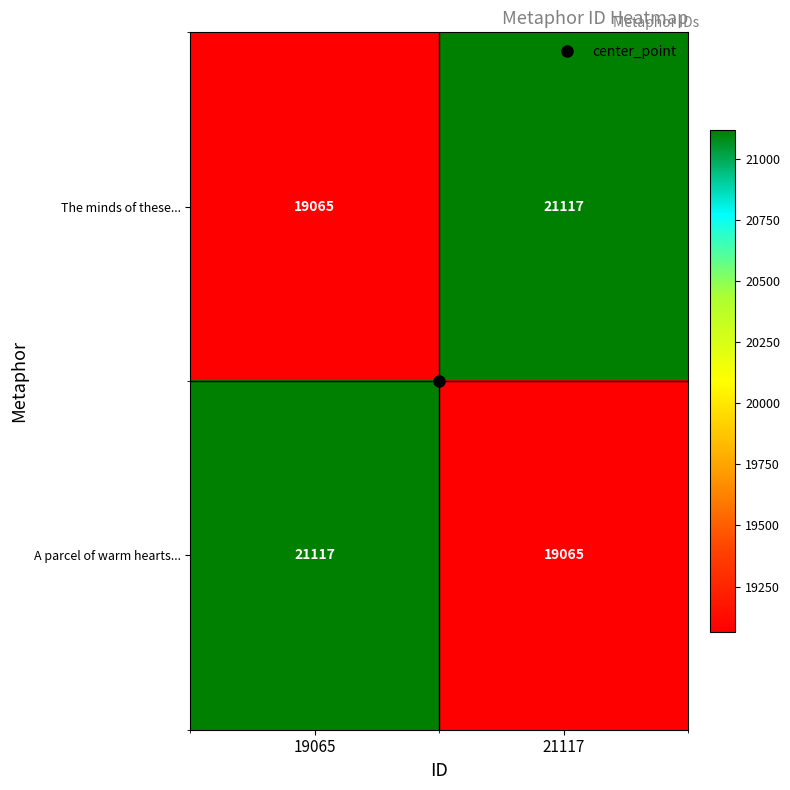

Where is The minds of these... nearest to the value 20091?

19065